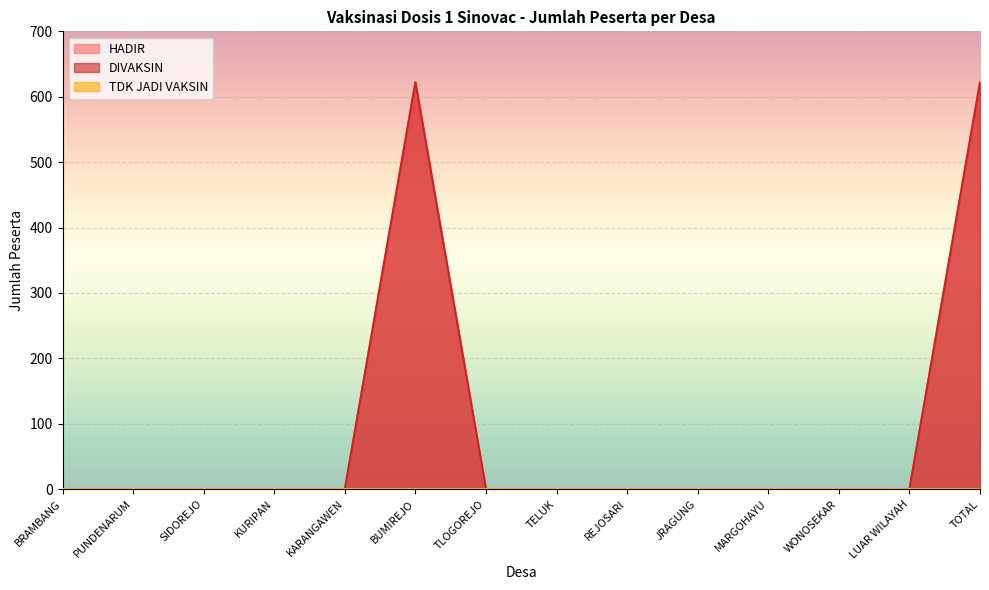

How many data points in DIVAKSIN are above 0?

2